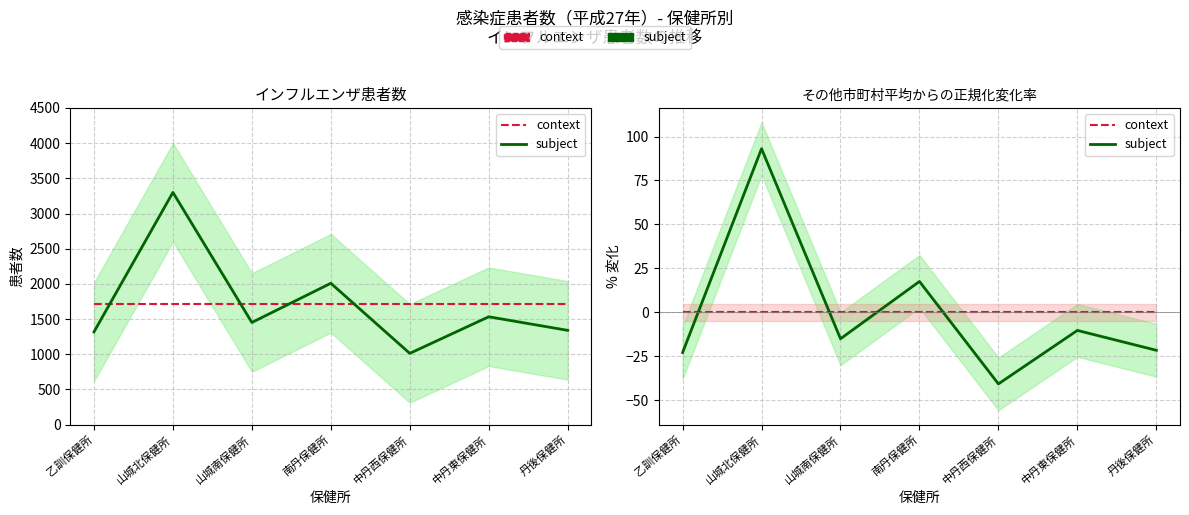

Which series has the largest range (max minus min)?

subject